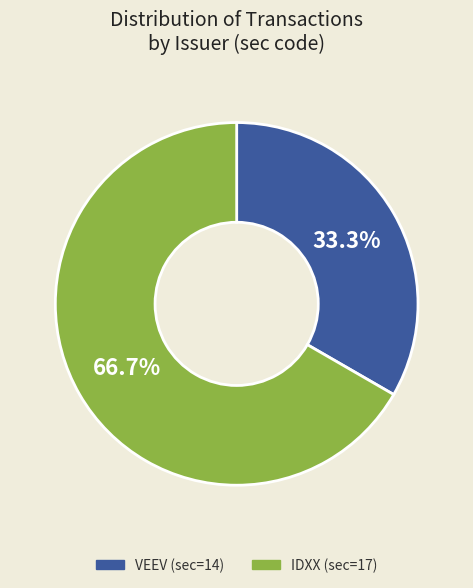

Does IDXX (sec=17) represent more than half of the total?

Yes